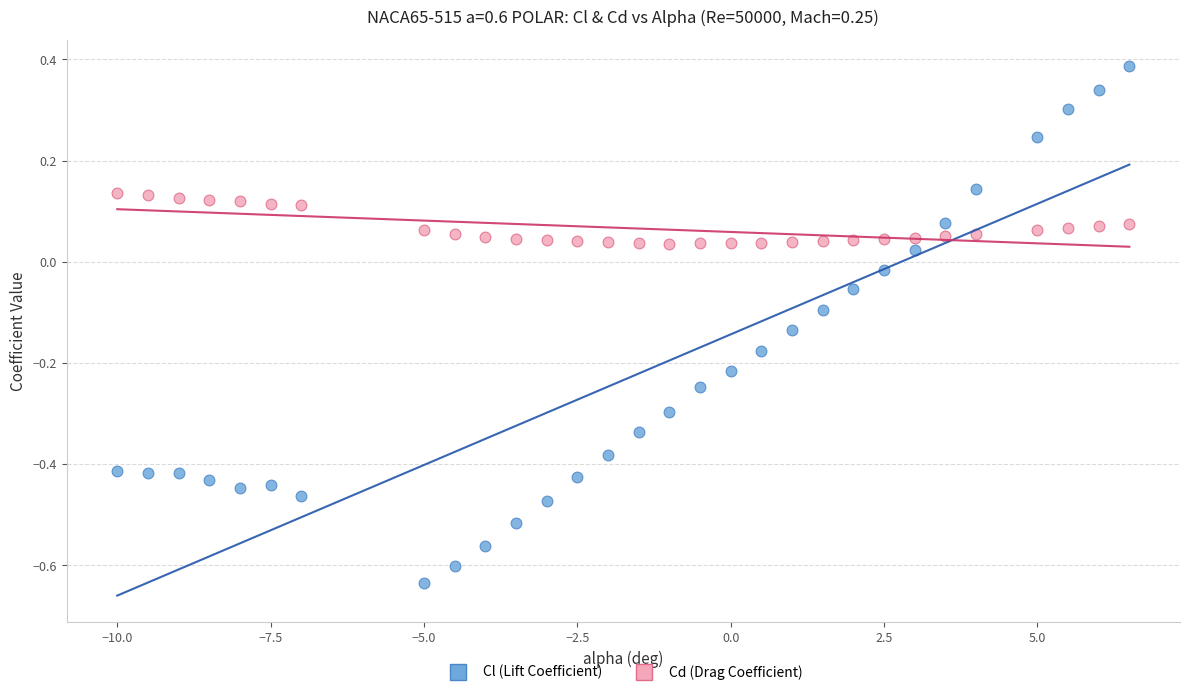

Which series has the largest Y range (max minus min)?

Cl (Lift Coefficient)